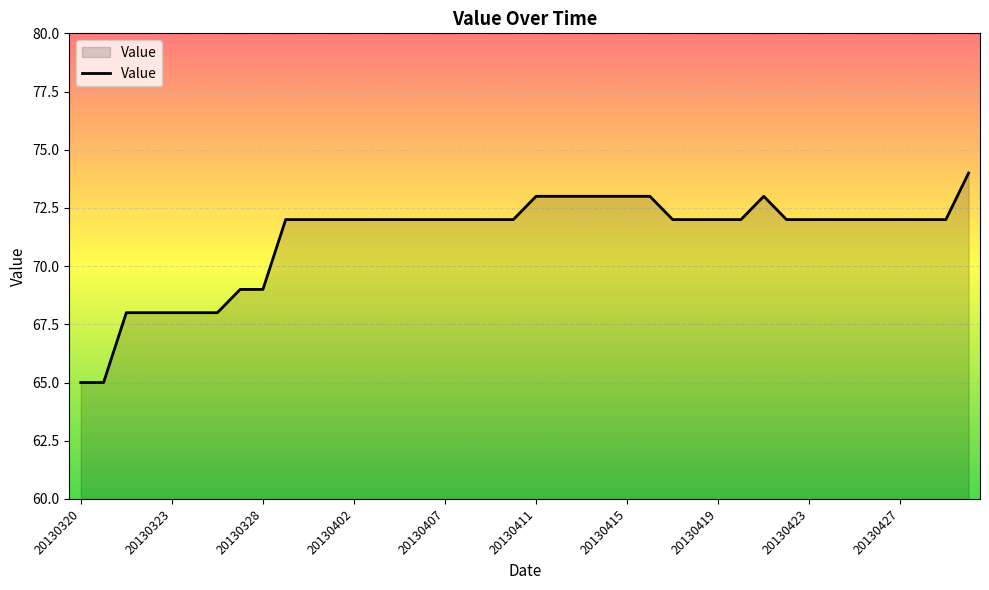

What is the difference between the maximum and minimum values?

9